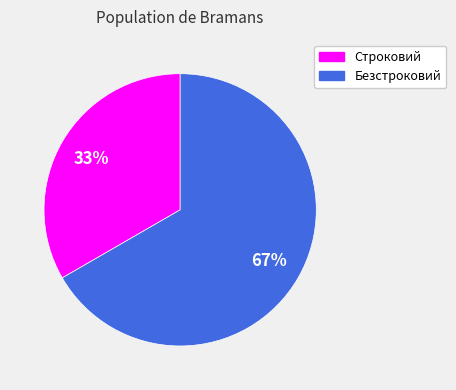

Rank the categories by value from lowest to highest.

Строковий, Безстроковий